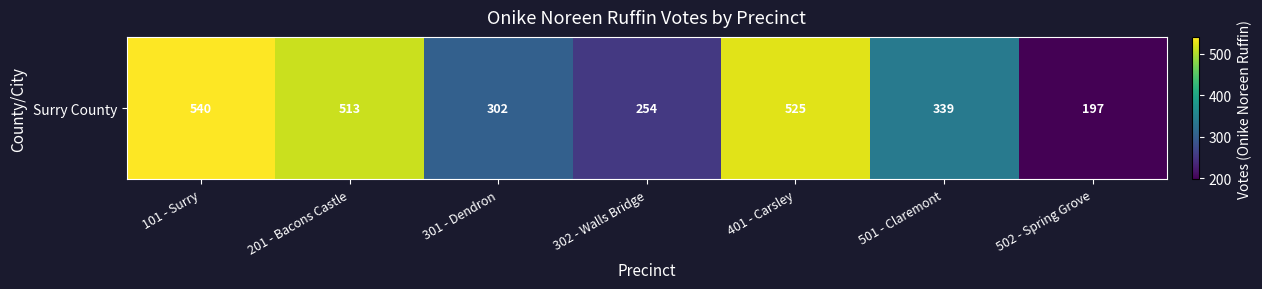

Approximately how many times larger is the value at 501 - Claremont compared to 201 - Bacons Castle?

0.7